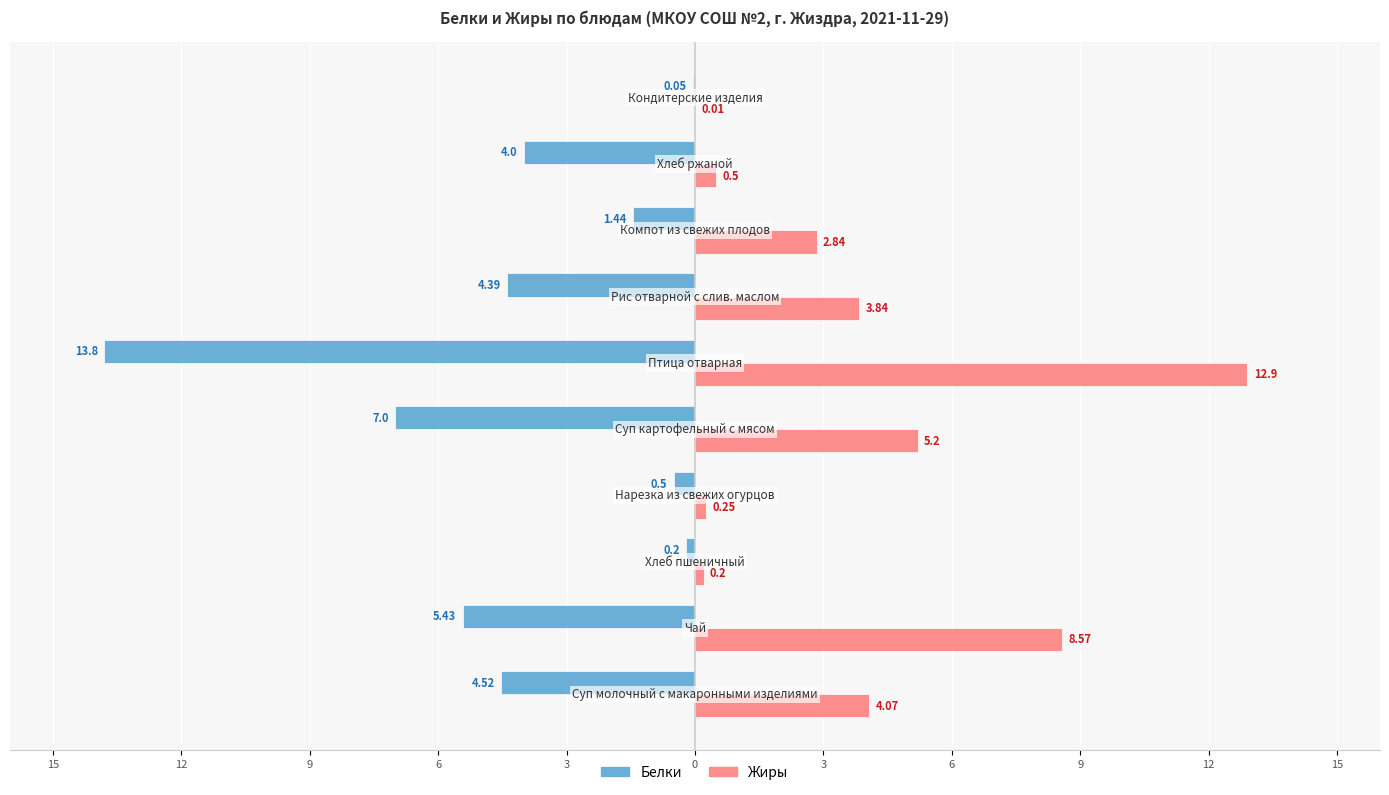

What is the value of the Жиры bar at the 2nd from the left?

8.6